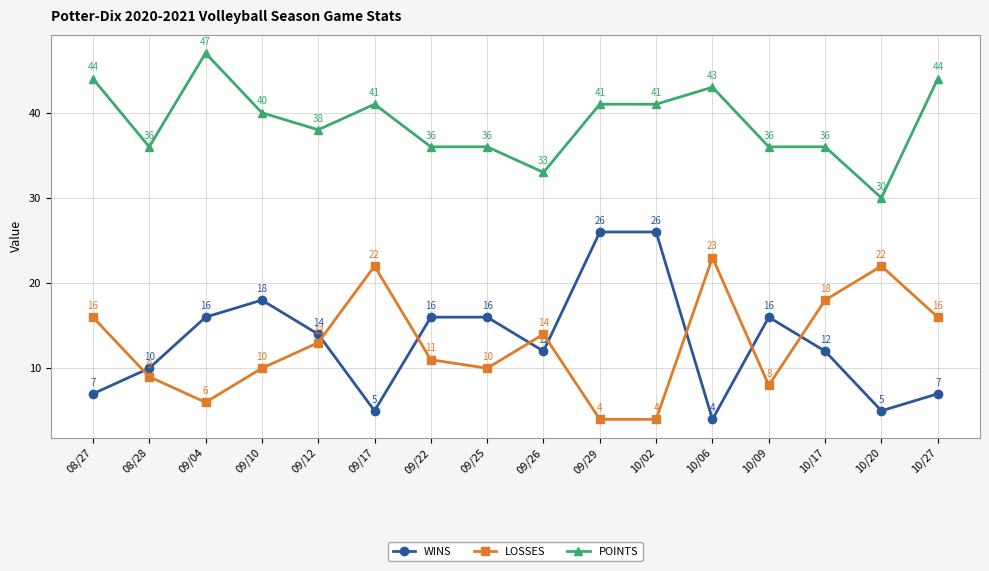

What is the maximum value shown in the chart?

47